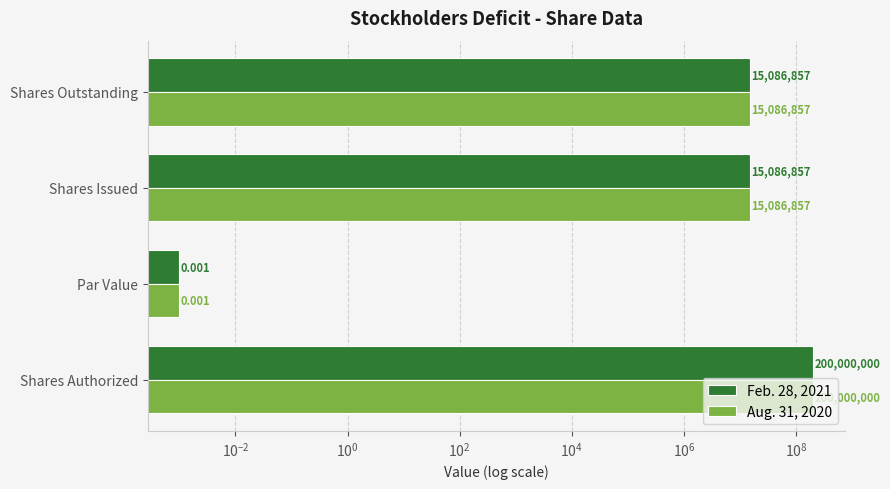

What is the difference between the maximum and second lowest values in the Aug. 31, 2020 series?

184913143.0